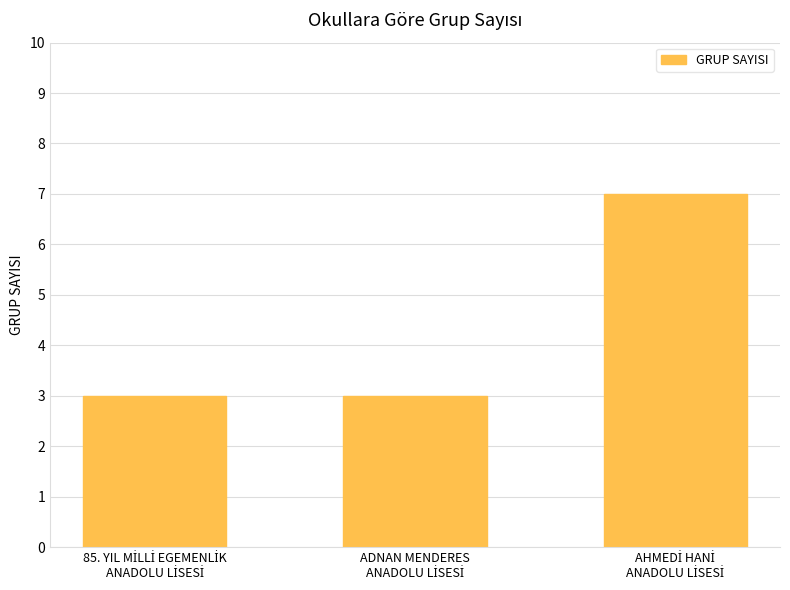

What is the value of the 1st bar from the left?

3